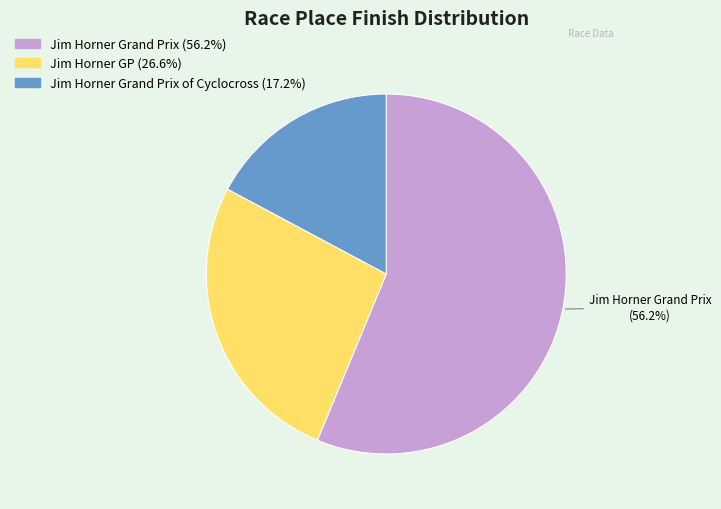

How many slices are in this pie chart?

3